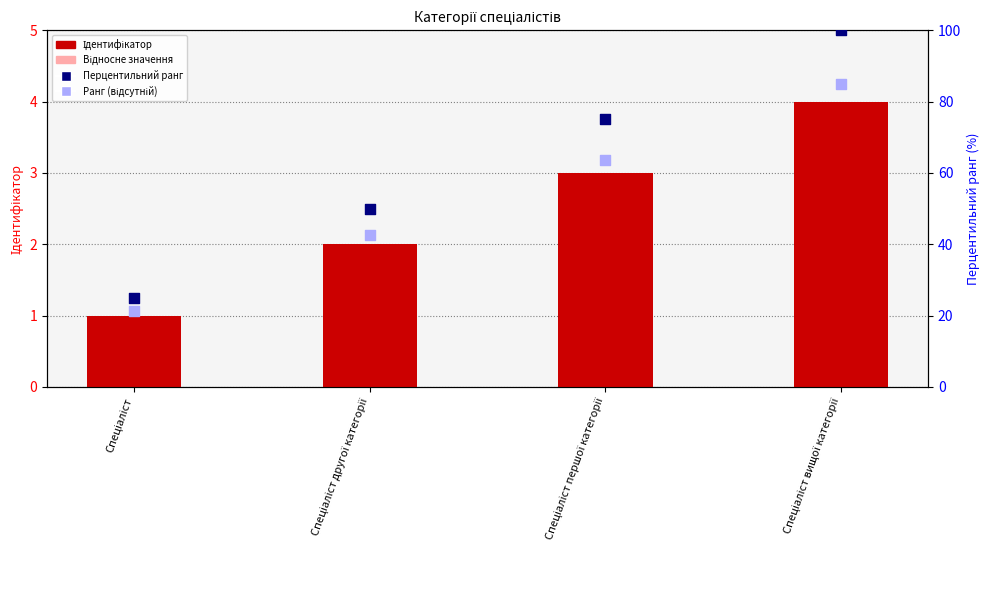

At which category is the sum across all series the highest?

Спеціаліст вищої категорії